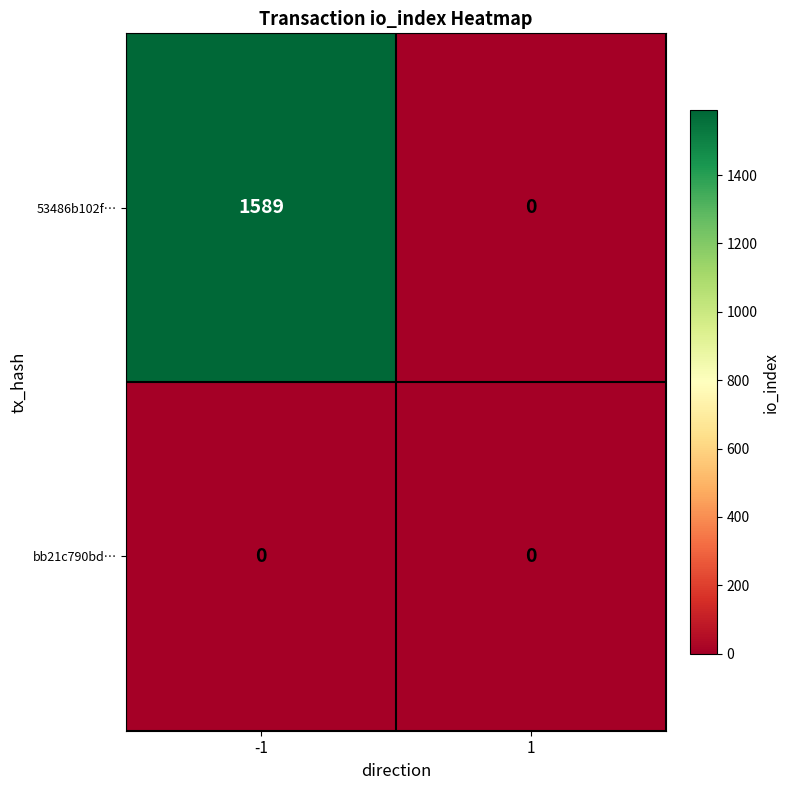

What is the sum of the 53486b102f… values at 1 and -1?

1589